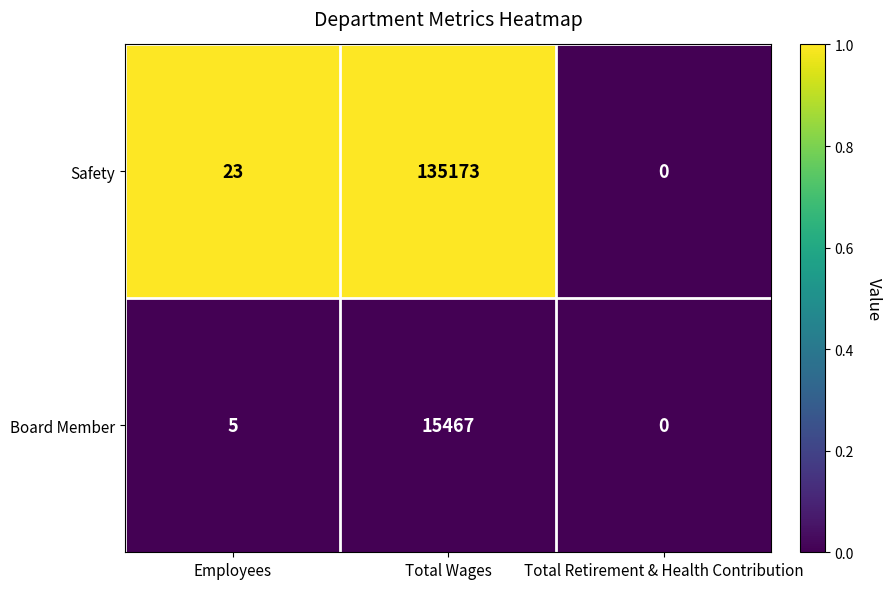

Which series has the largest range (max minus min)?

Safety